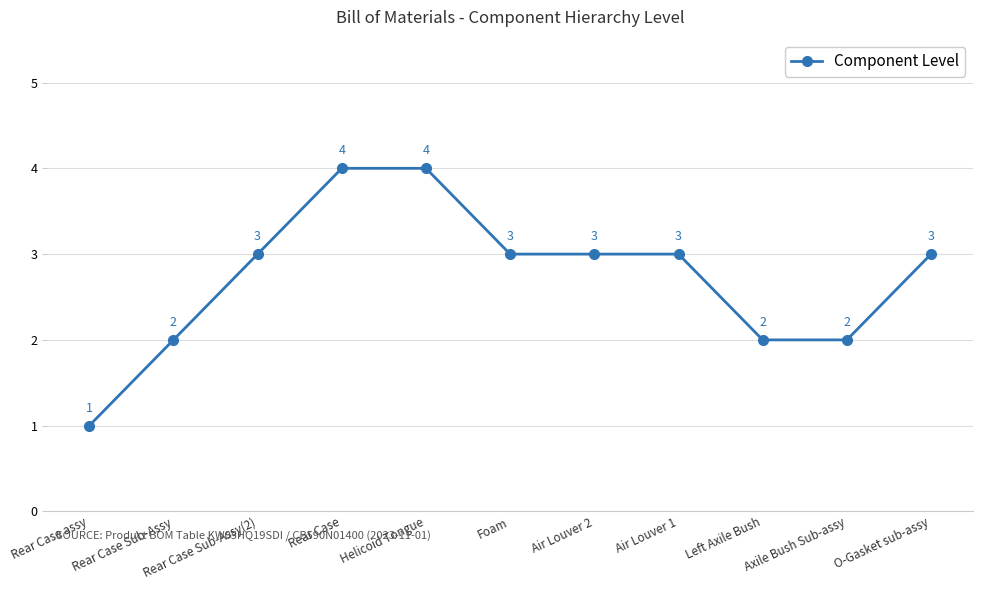

Reading right to left, list all the values displayed in this chart.

O-Gasket sub-assy=3	Axile Bush Sub-assy=2	Left Axile Bush=2	Air Louver 1=3	Air Louver 2=3	Foam=3	Helicoid Tongue=4	Rear Case=4	Rear Case Sub-Assy(2)=3	Rear Case Sub-Assy=2	Rear Case assy=1